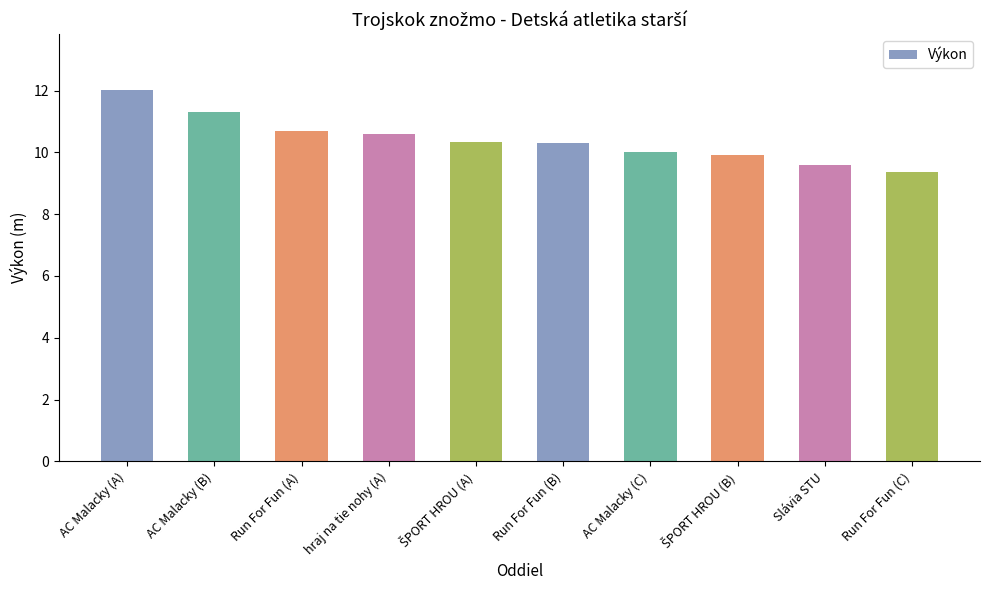

What is the minimum value shown in the chart?

9.4